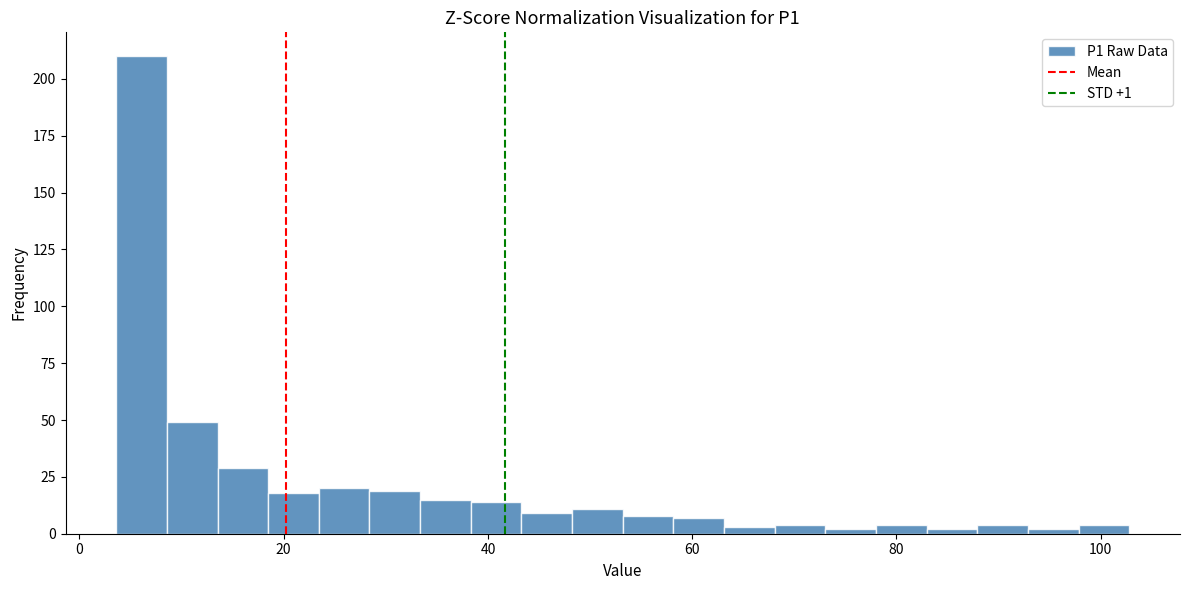

Around what value on the x-axis is the tallest bar? Give the approximate position of its centre, as read against the axis.

6